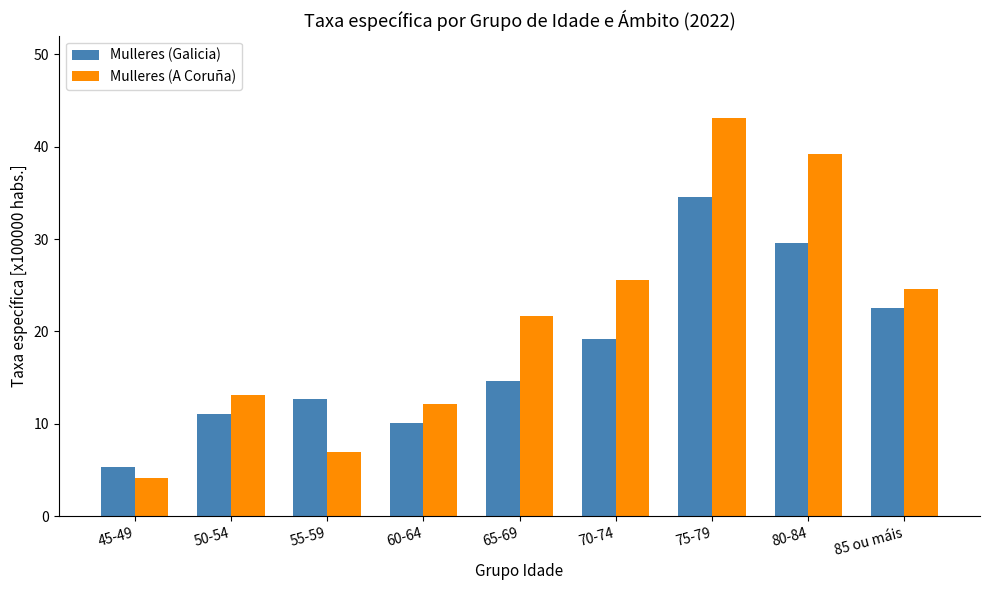

What is the label of the 8th bar from the right?

50-54